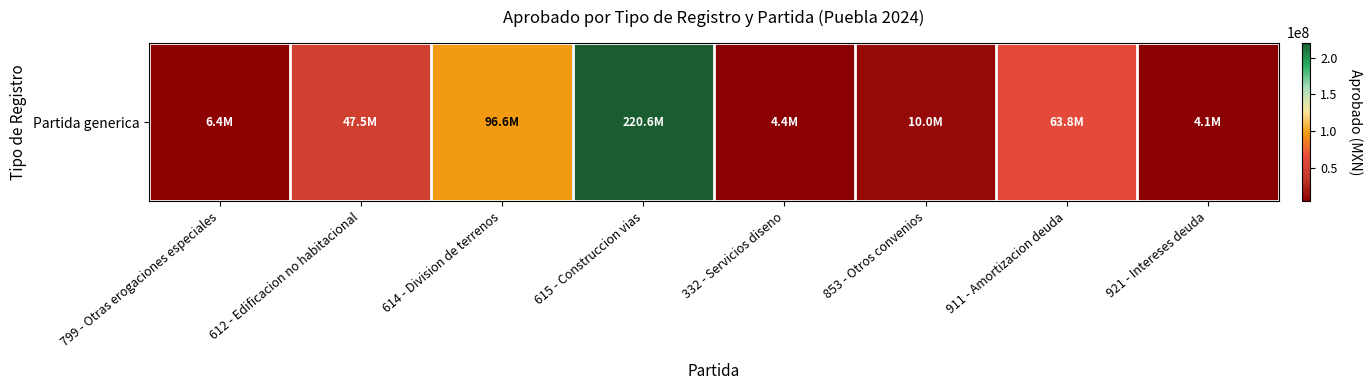

What is the minimum value shown in the chart?

4075545.0